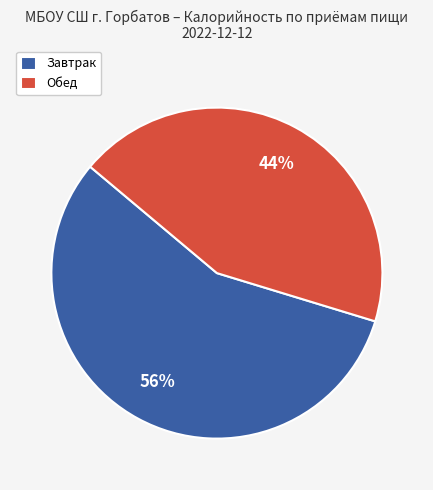

Which category has the smallest portion of the pie?

Обед